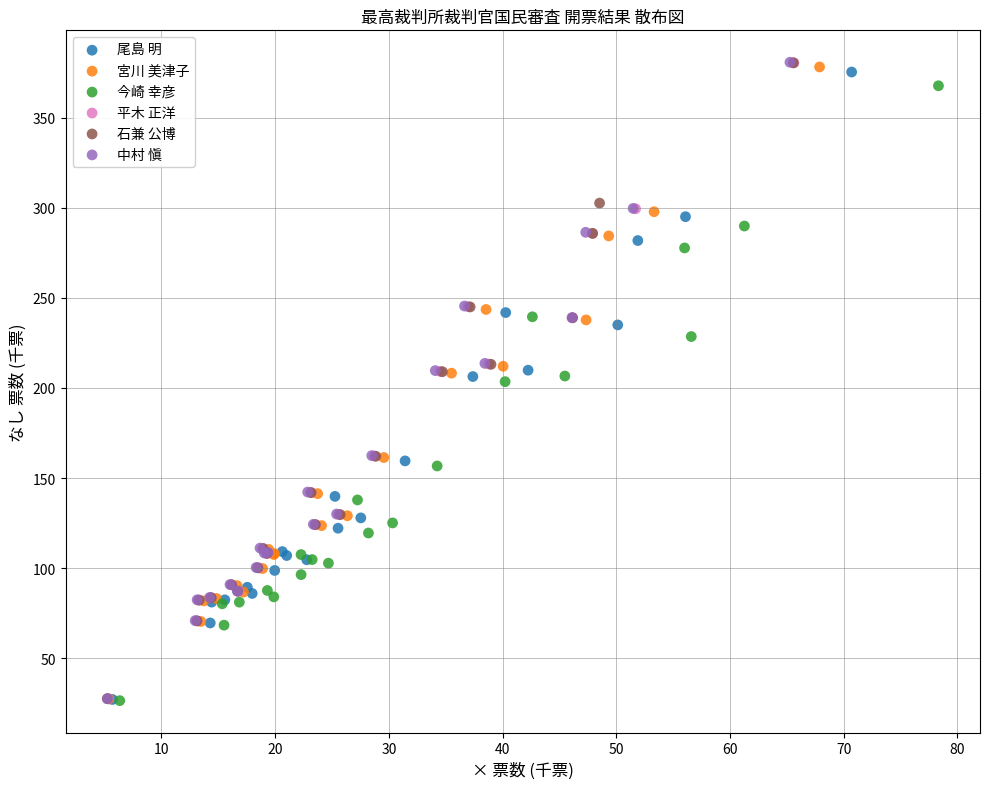

What are all the series names shown in the legend?

尾島 明, 宮川 美津子, 今崎 幸彦, 平木 正洋, 石兼 公博, 中村 愼